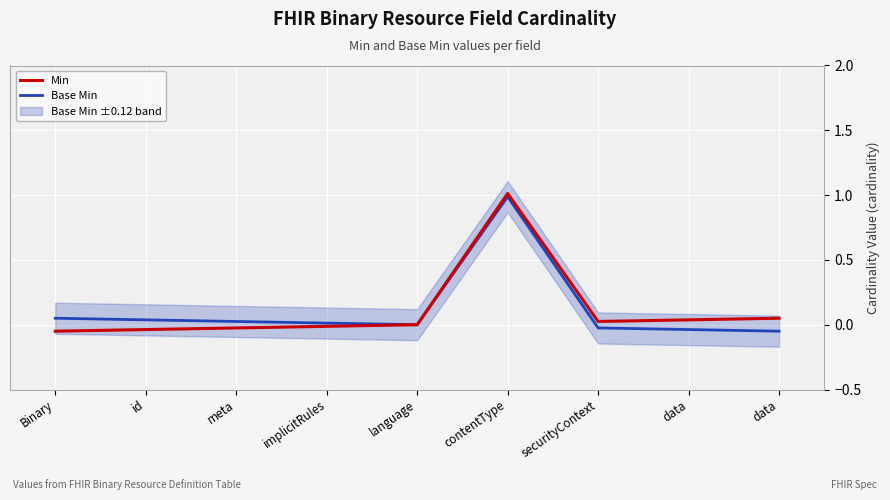

Reading right to left, what are all the values shown in this chart?

Min: data=0.1	data=0.0	securityContext=0.0	contentType=1.0	language=0.0	implicitRules=-0.0	meta=-0.0	id=-0.0	Binary=-0.1
Base Min: data=-0.1	data=-0.0	securityContext=-0.0	contentType=1.0	language=0.0	implicitRules=0.0	meta=0.0	id=0.0	Binary=0.1